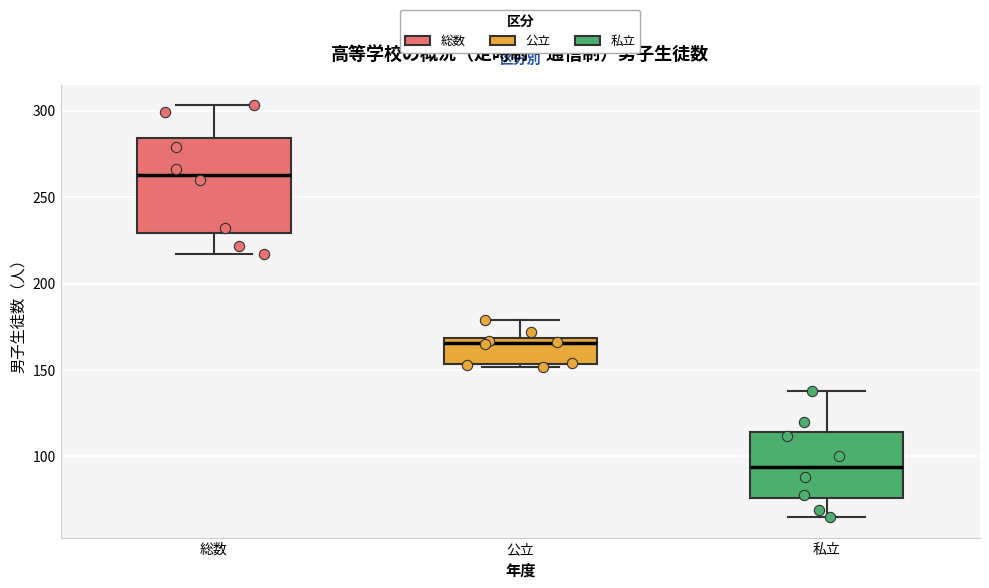

Which box's median line is the highest?

総数